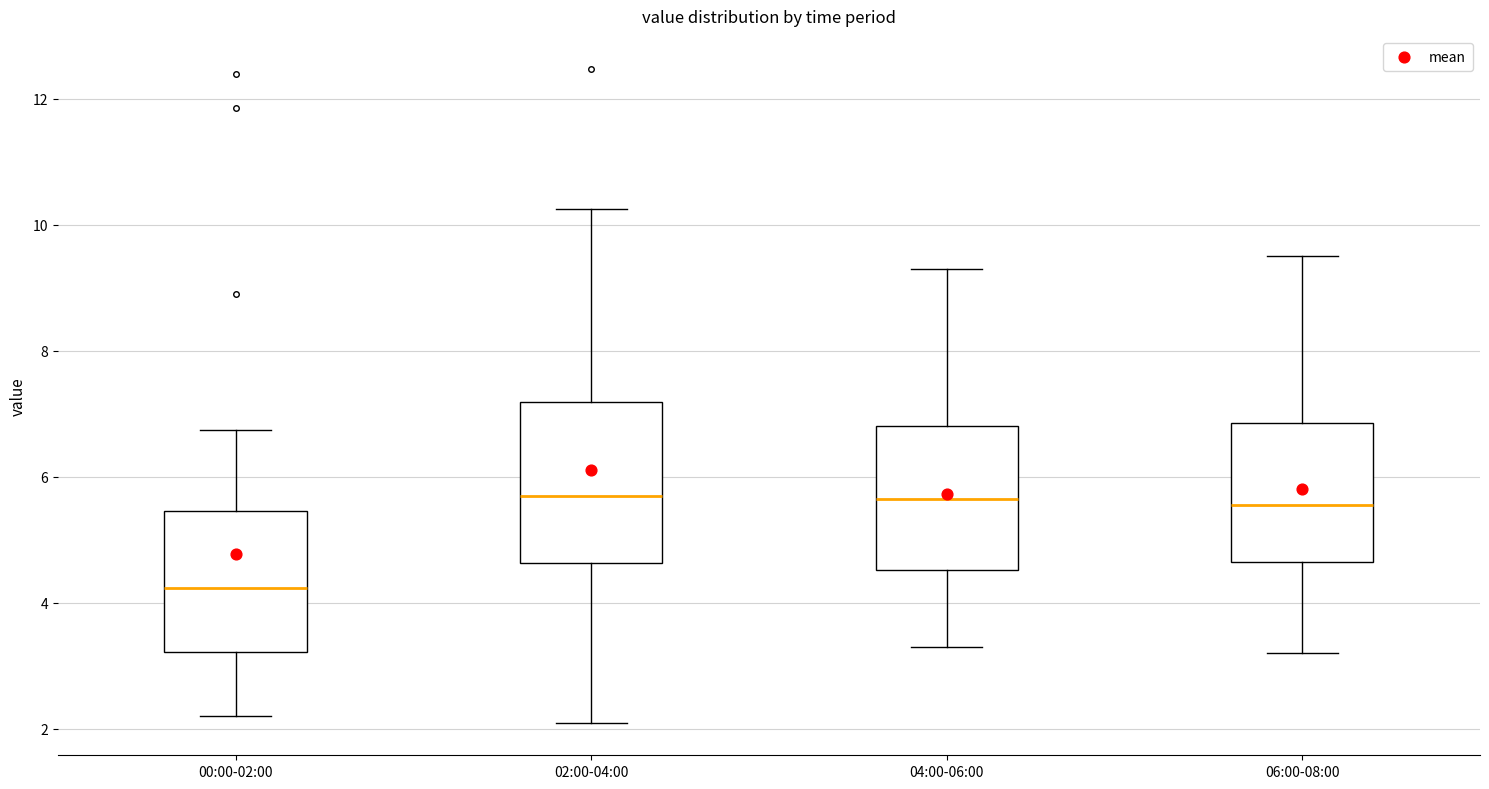

Reading left to right, read every box against the y-axis: the position of its median line, the range the box covers, and the ends of its whiskers. The values are not printed on the chart, so give them approximately, as read against the axis.

00:00-02:00: median 4.2, box 3.2 to 5.4, whiskers 2.2 to 6.8
02:00-04:00: median 5.8, box 4.6 to 7.2, whiskers 2.2 to 10.2
04:00-06:00: median 5.6, box 4.6 to 6.8, whiskers 3.4 to 9.4
06:00-08:00: median 5.6, box 4.6 to 6.8, whiskers 3.2 to 9.6